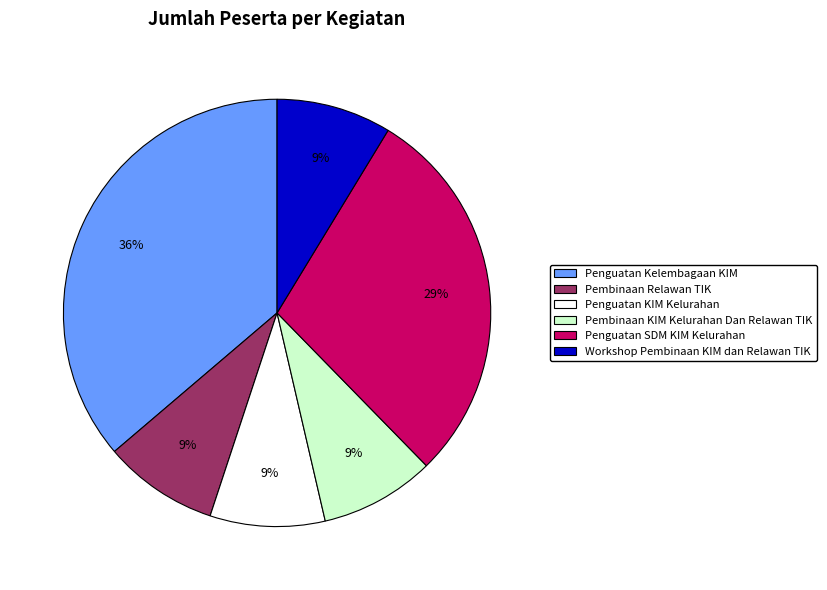

To the nearest percent, what is the average slice percentage?

17%